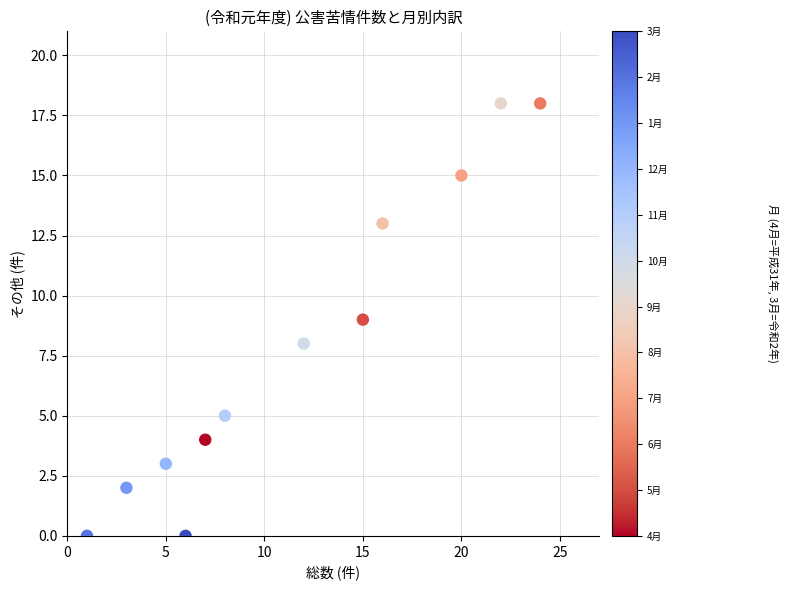

What is the range of Y values (max minus min)?

18